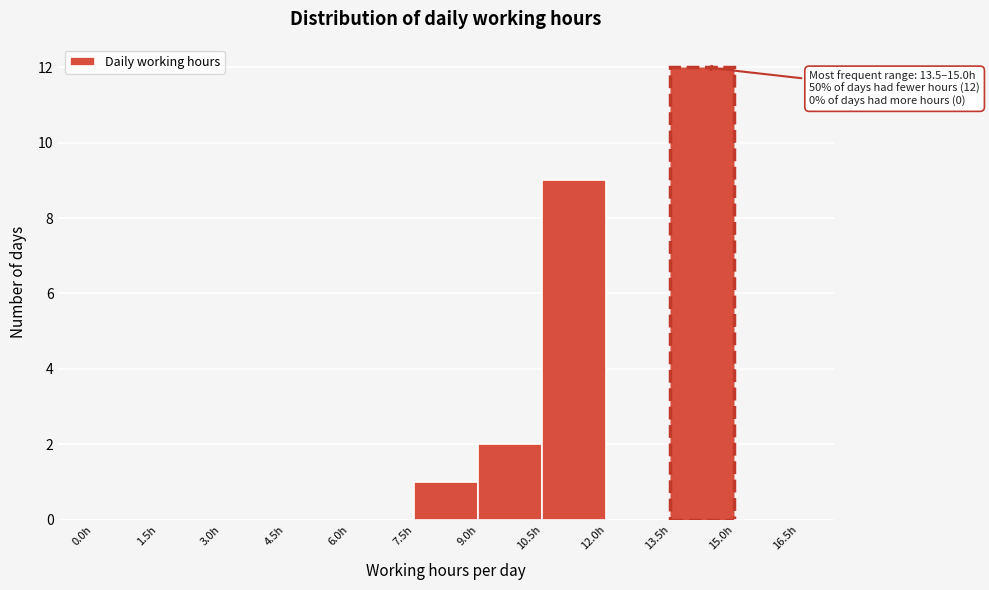

Over which range of the x-axis is the bar tallest?

13.5 to 15.0